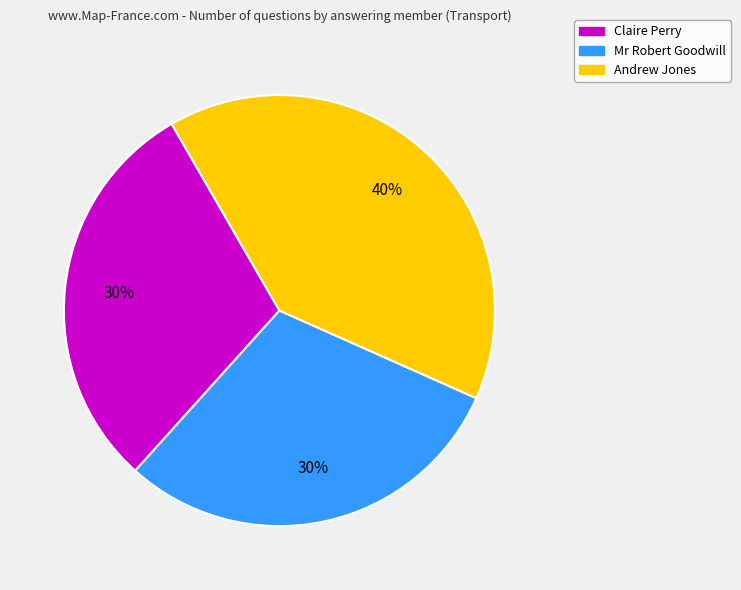

Does any single category account for the majority?

No